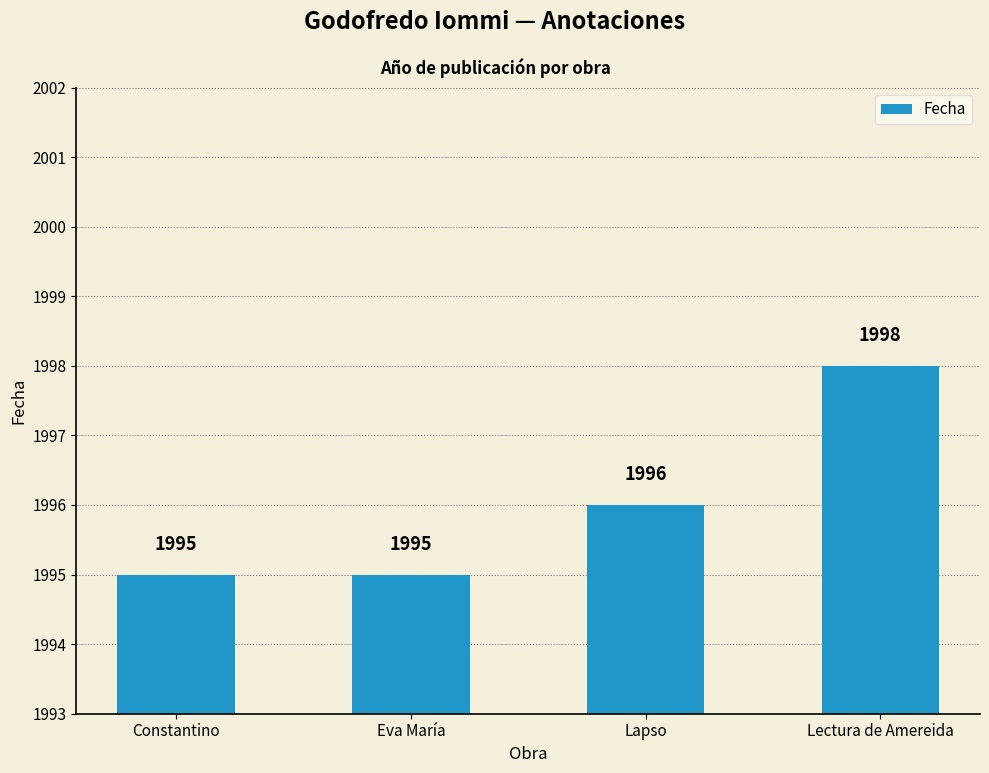

What is the smallest value displayed?

1995